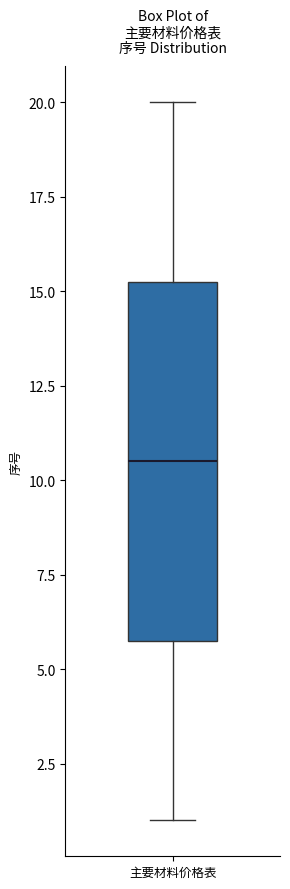

Transcribe this box plot: give where the median line is, the range the box spans, and where the two whiskers end, as read against the y-axis. The values are not printed on the chart, so give them approximately, as read against the axis.

median 10.5, box 6.0 to 15.5, whiskers 1.0 to 20.0